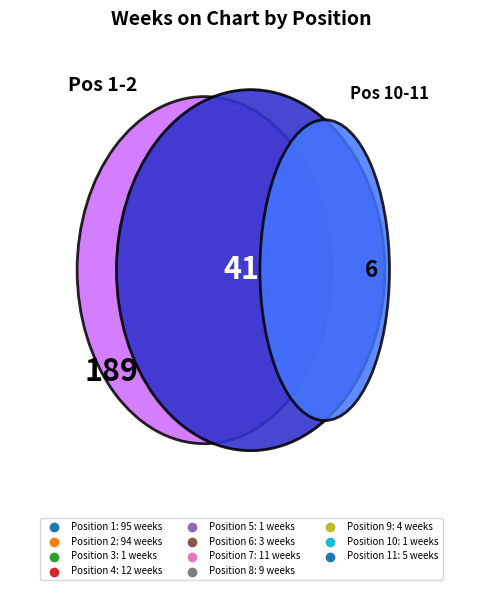

To the nearest percent, what is the combined percentage of 9 and 4?

7%